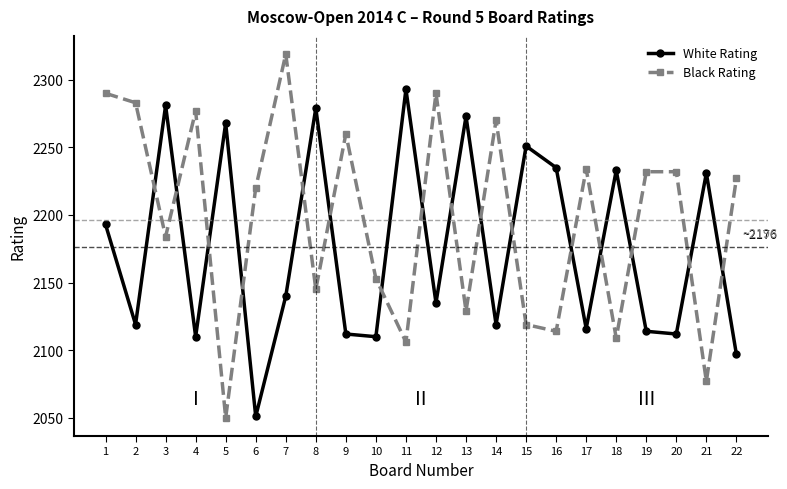

What is the difference between the highest and lowest values at 22?

130